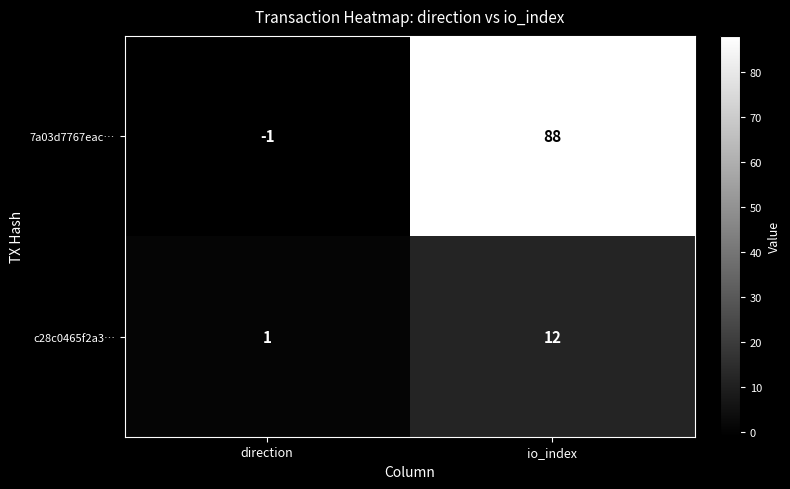

Count the number of categories in the chart.

2